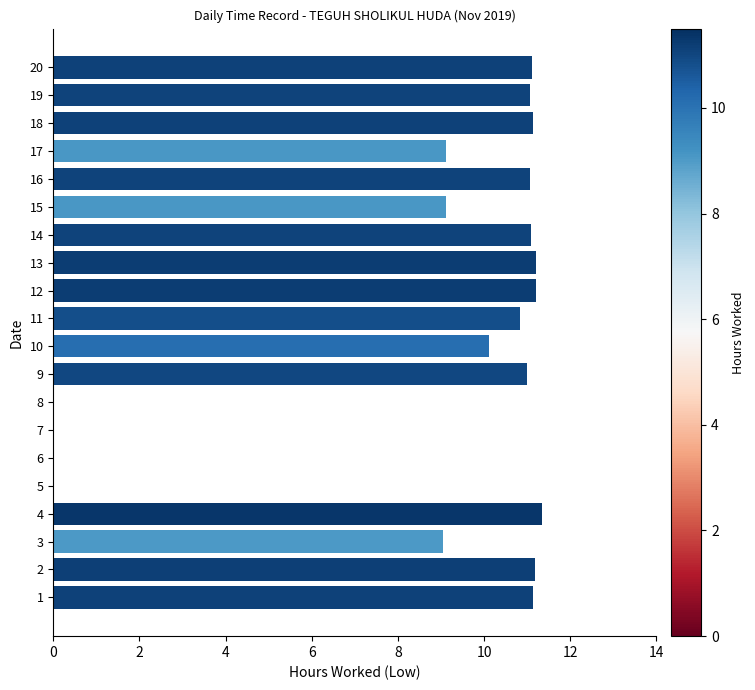

What is the change in value from 4 to 11?

-0.5